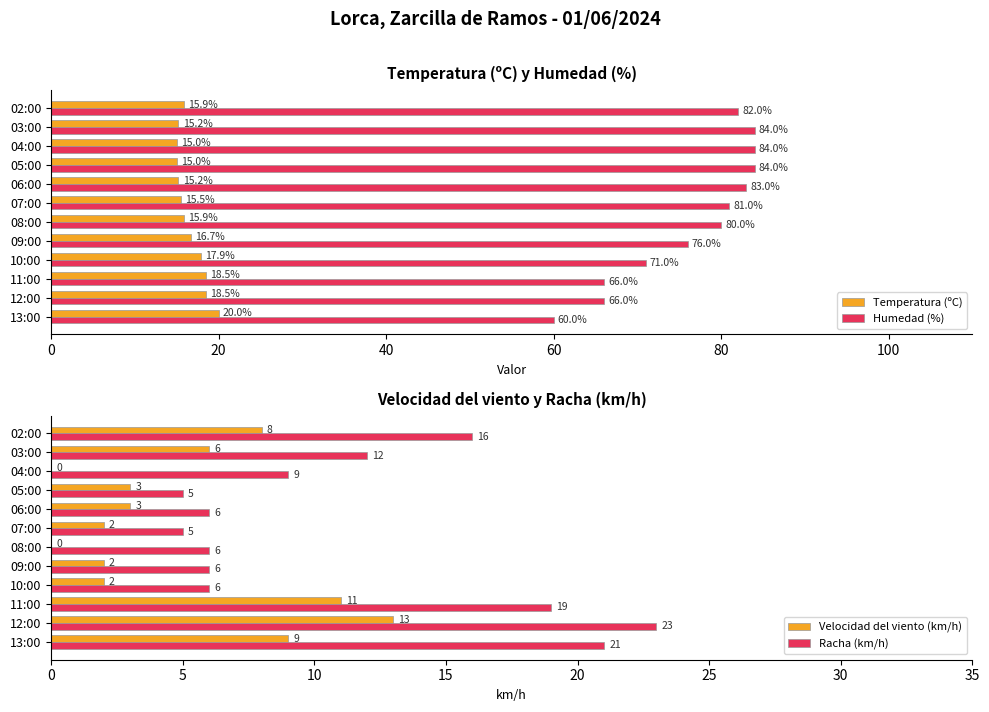

Where is Temperatura (ºC) nearest to the value 17?

09:00